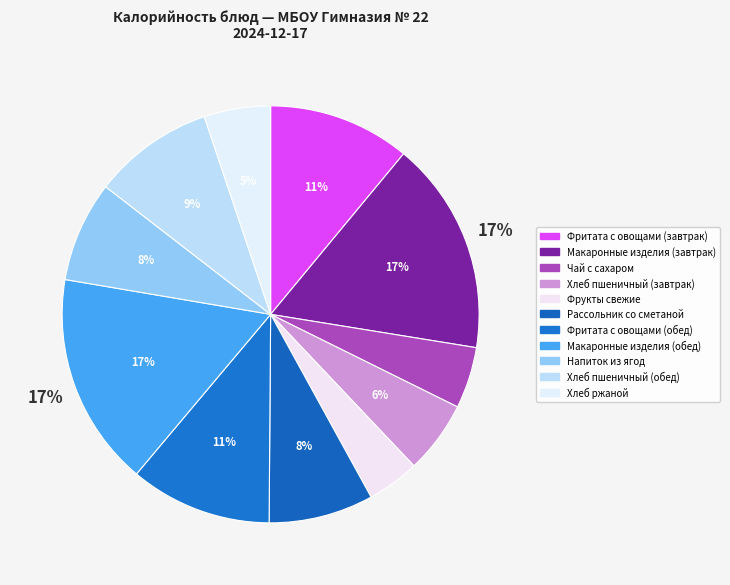

Does any single category account for the majority?

No